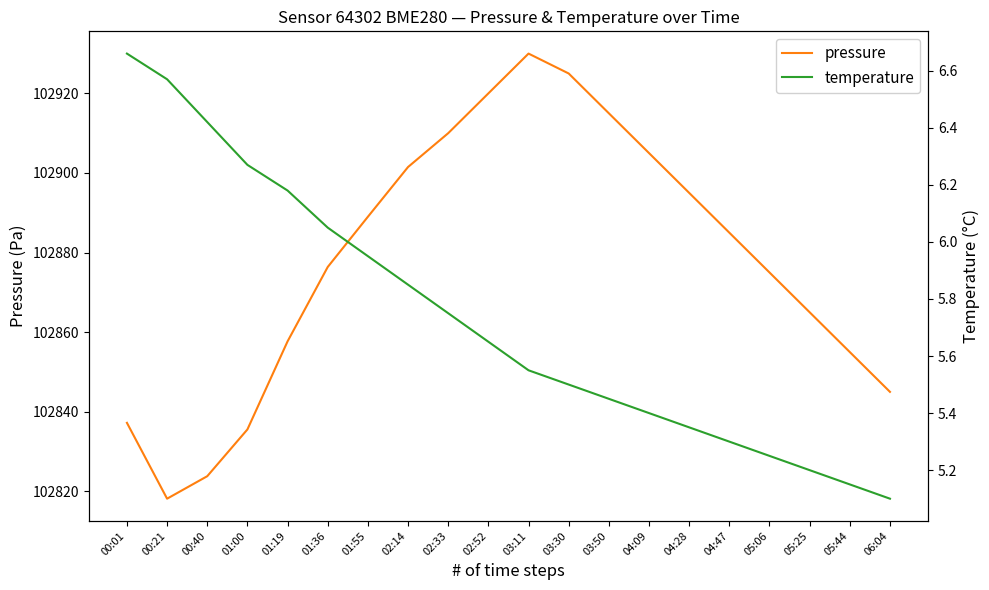

What is the difference between the pressure values at 03:30 and 02:14?

23.5